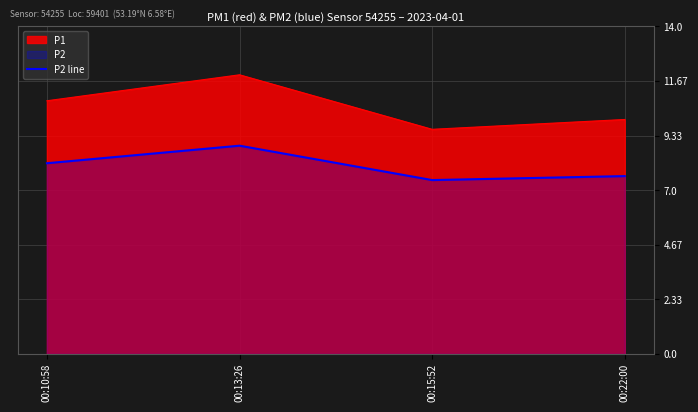

How many points are higher than both their immediate neighbors (excluding endpoints)?

1